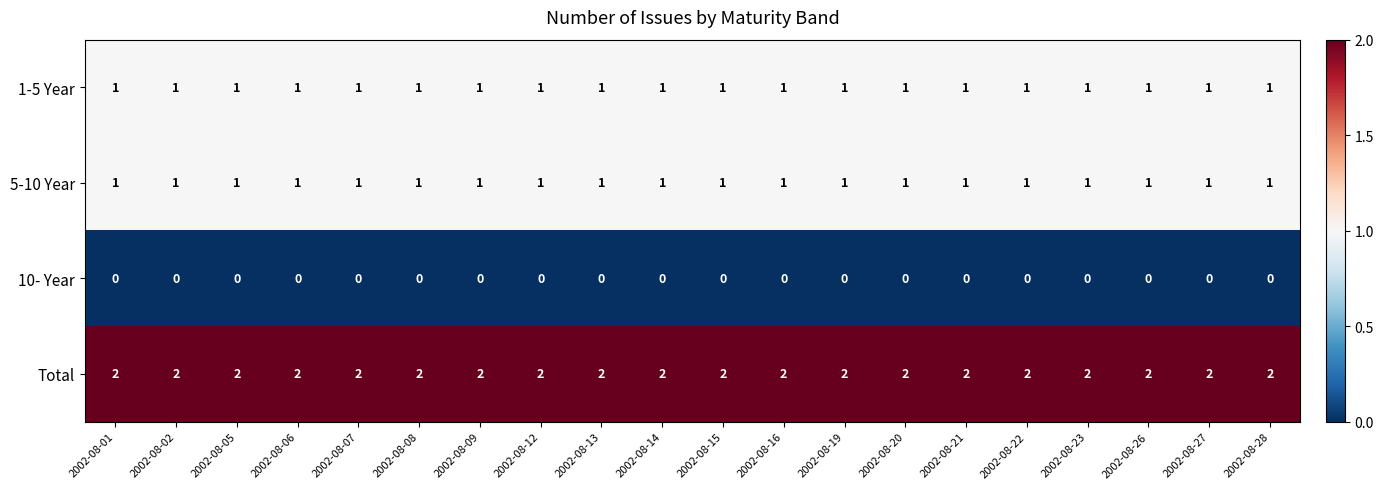

What is the difference between the highest and lowest values at 2002-08-12?

2